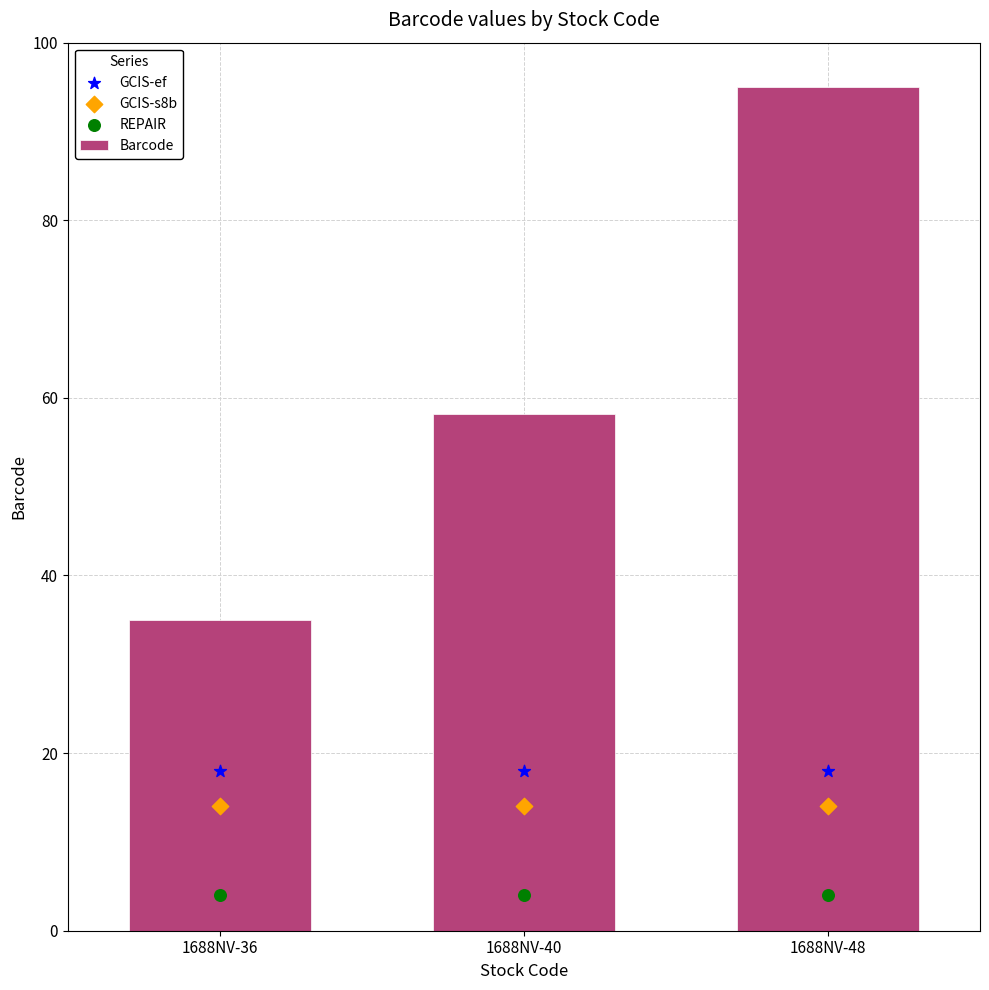

Which series has the widest spread of Y values?

Barcode